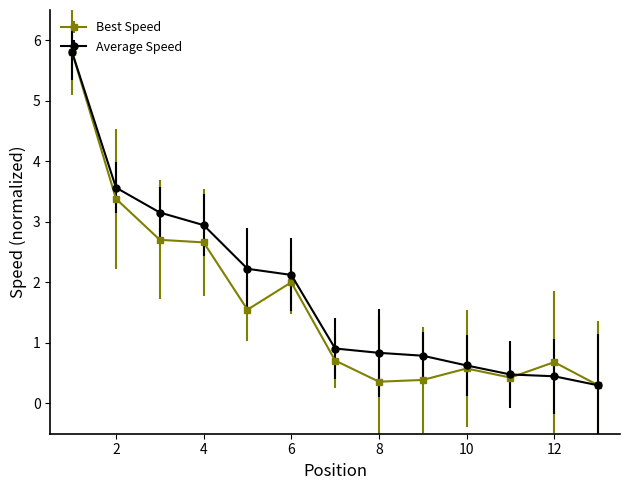

How many lines are shown in the chart?

2